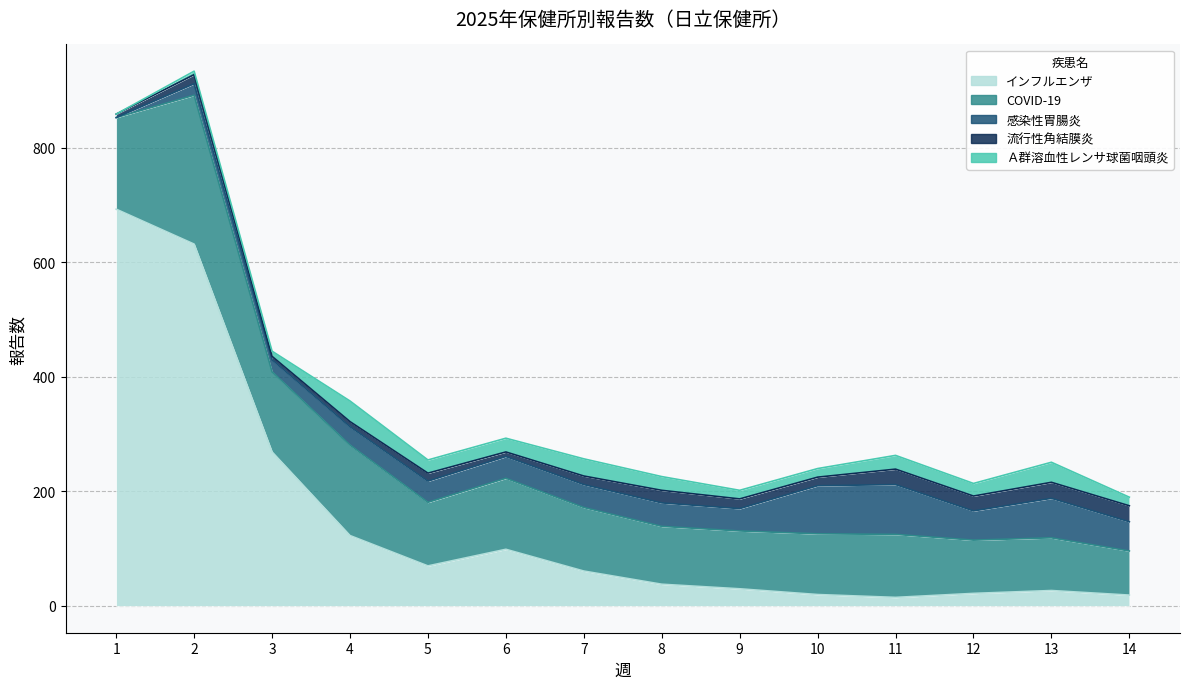

Is it true that Ａ群溶血性レンサ球菌咽頭炎 equals 36 at 4?

True